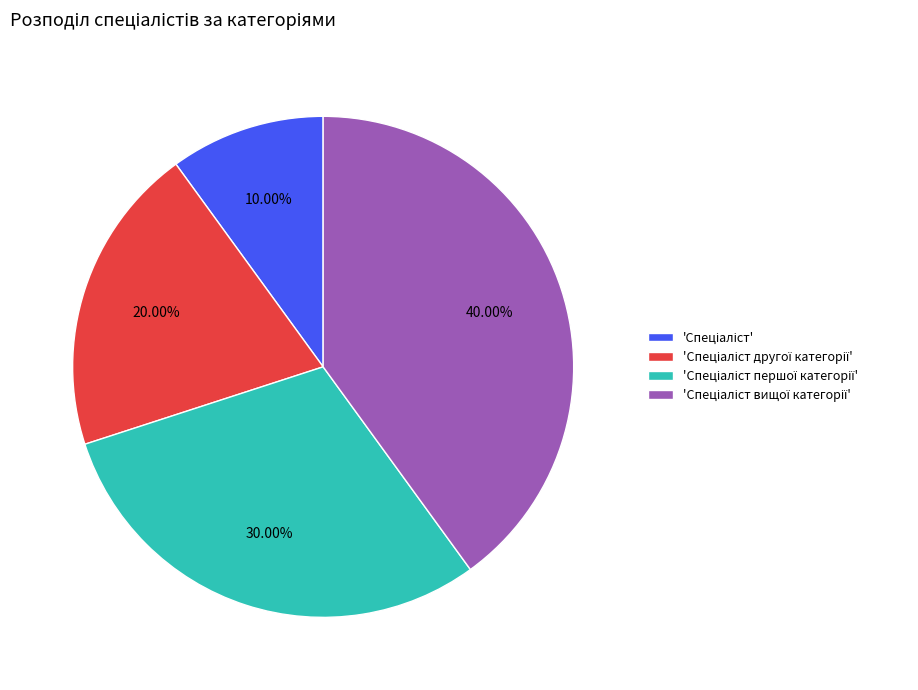

Is there any slice that represents more than half of the pie?

No